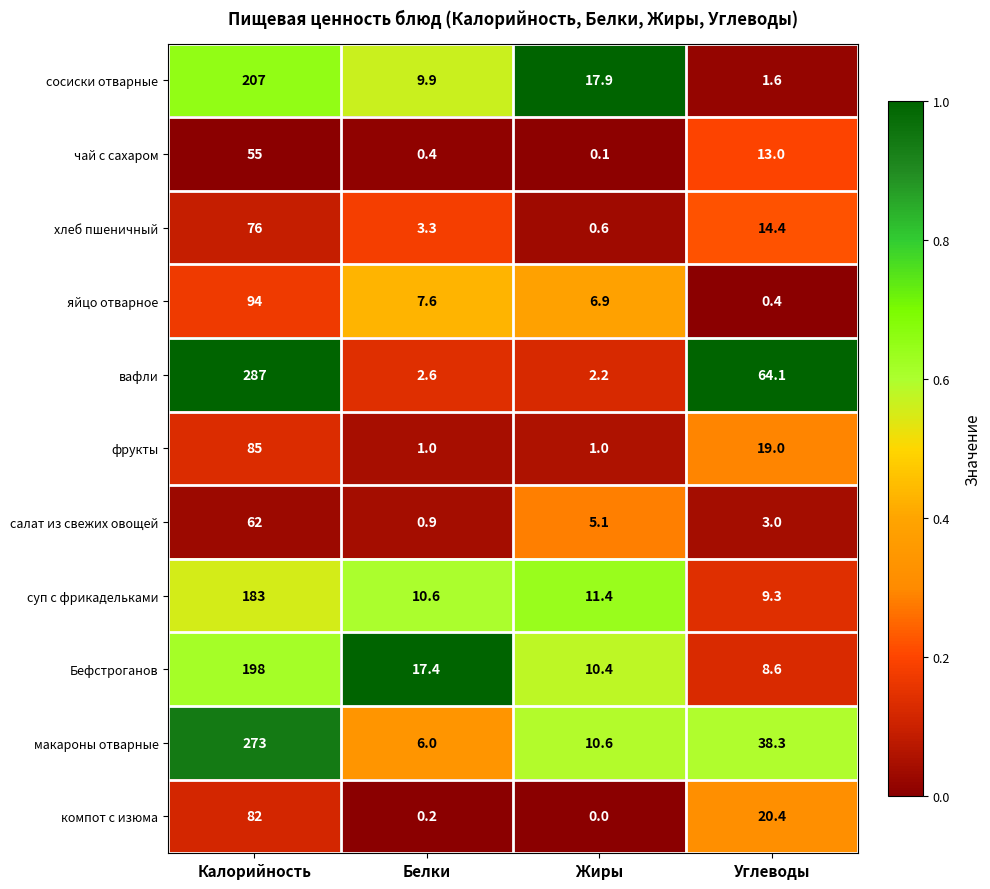

At how many categories does at least one series exceed 0?

4